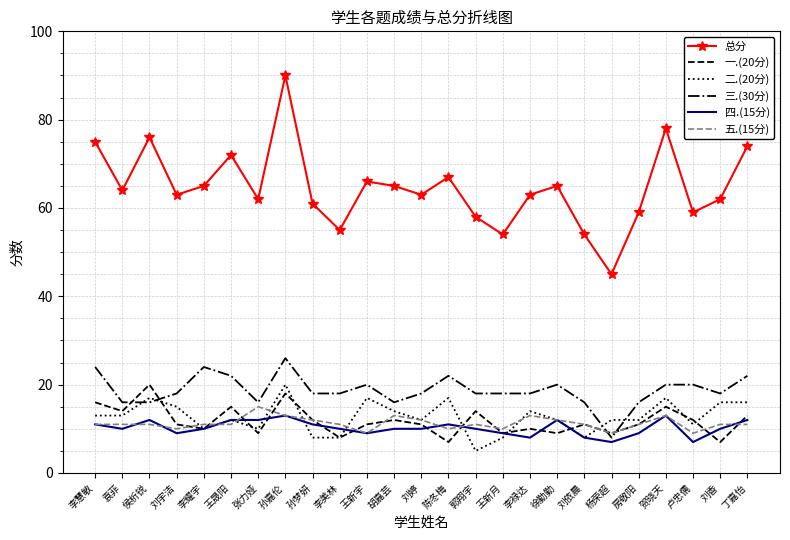

What is the smallest value displayed?

5